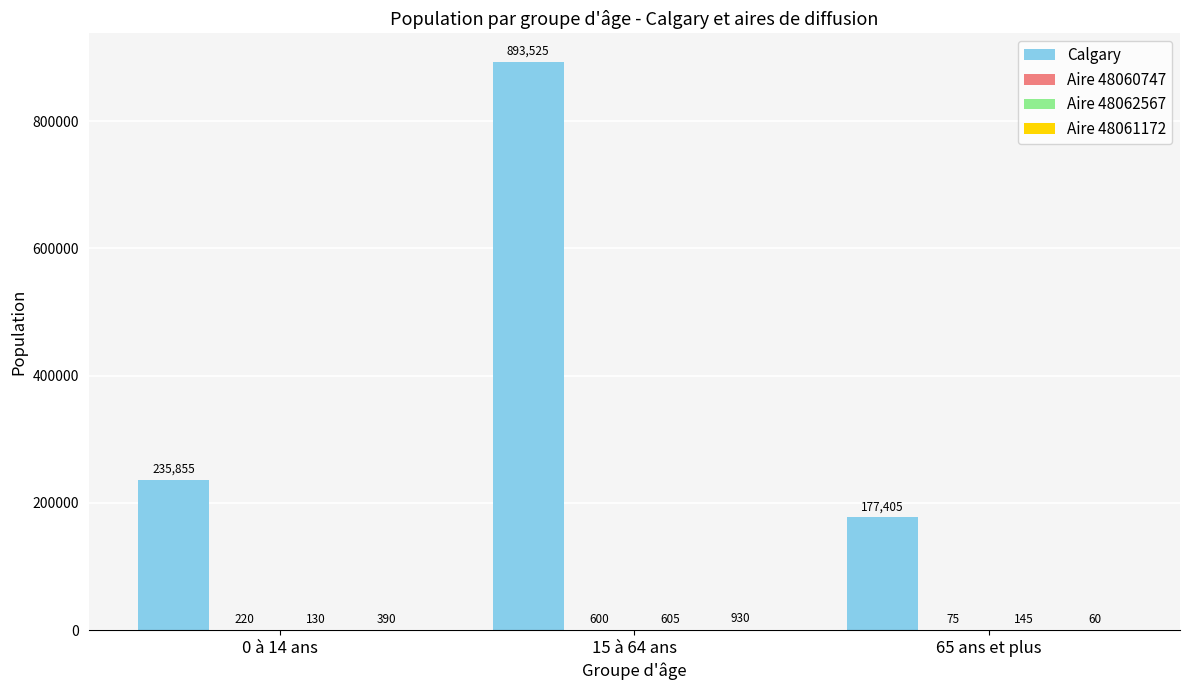

What is the total value across all series at 0 à 14 ans?

236595